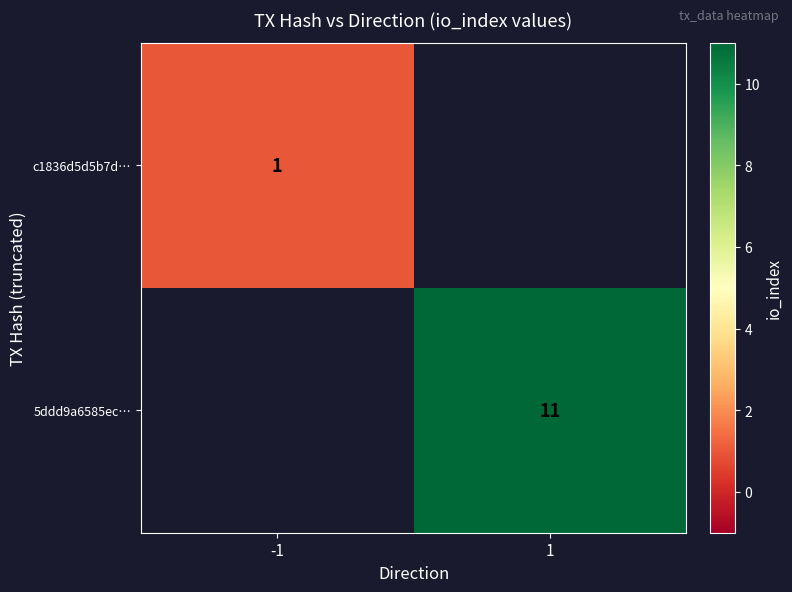

How many data points does each series have?

2